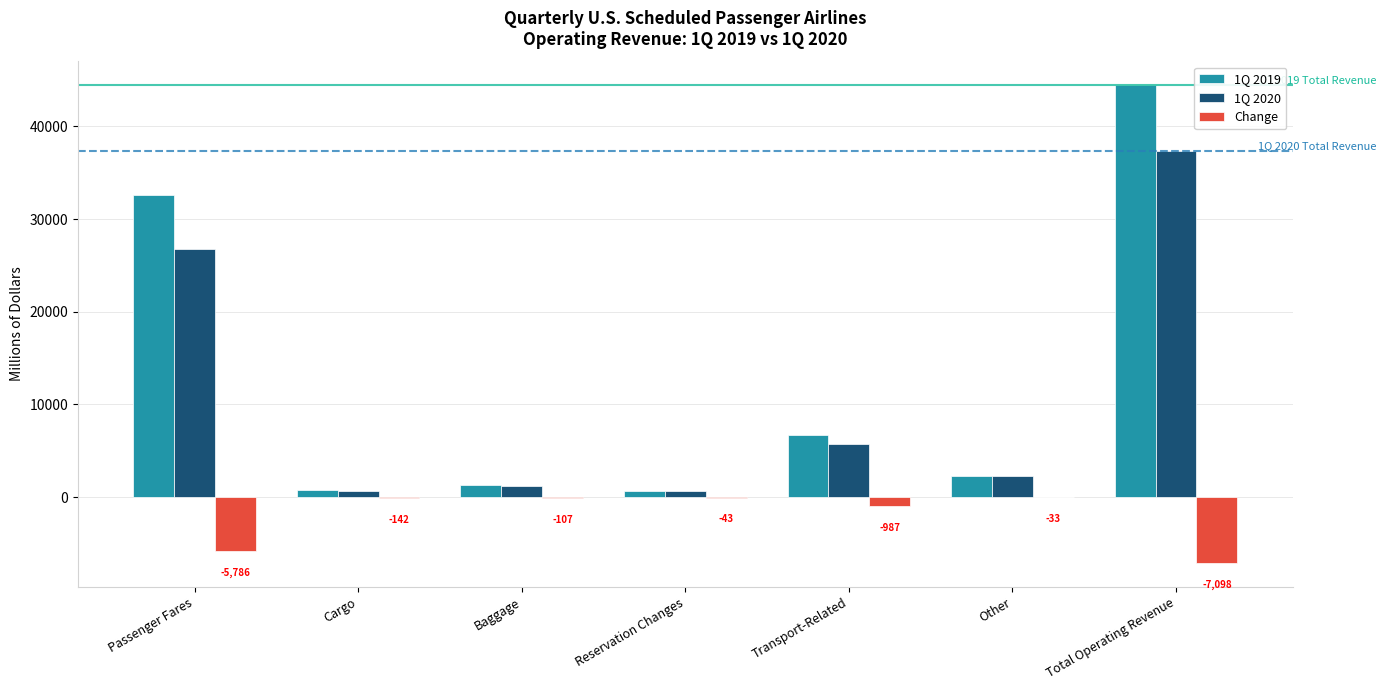

Which series has the largest total across all categories?

1Q 2019